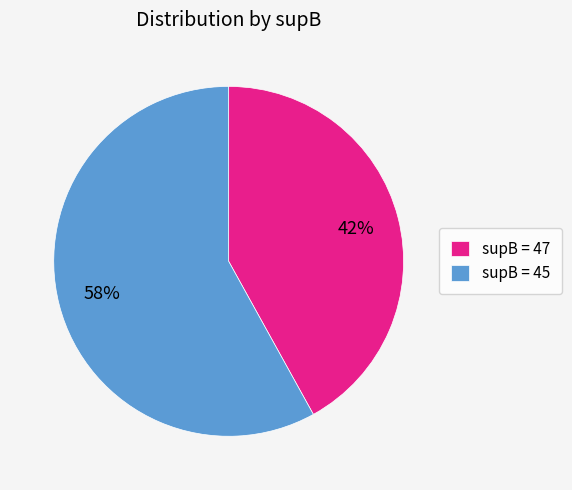

Is it true that supB = 45 is 58% of the pie?

True